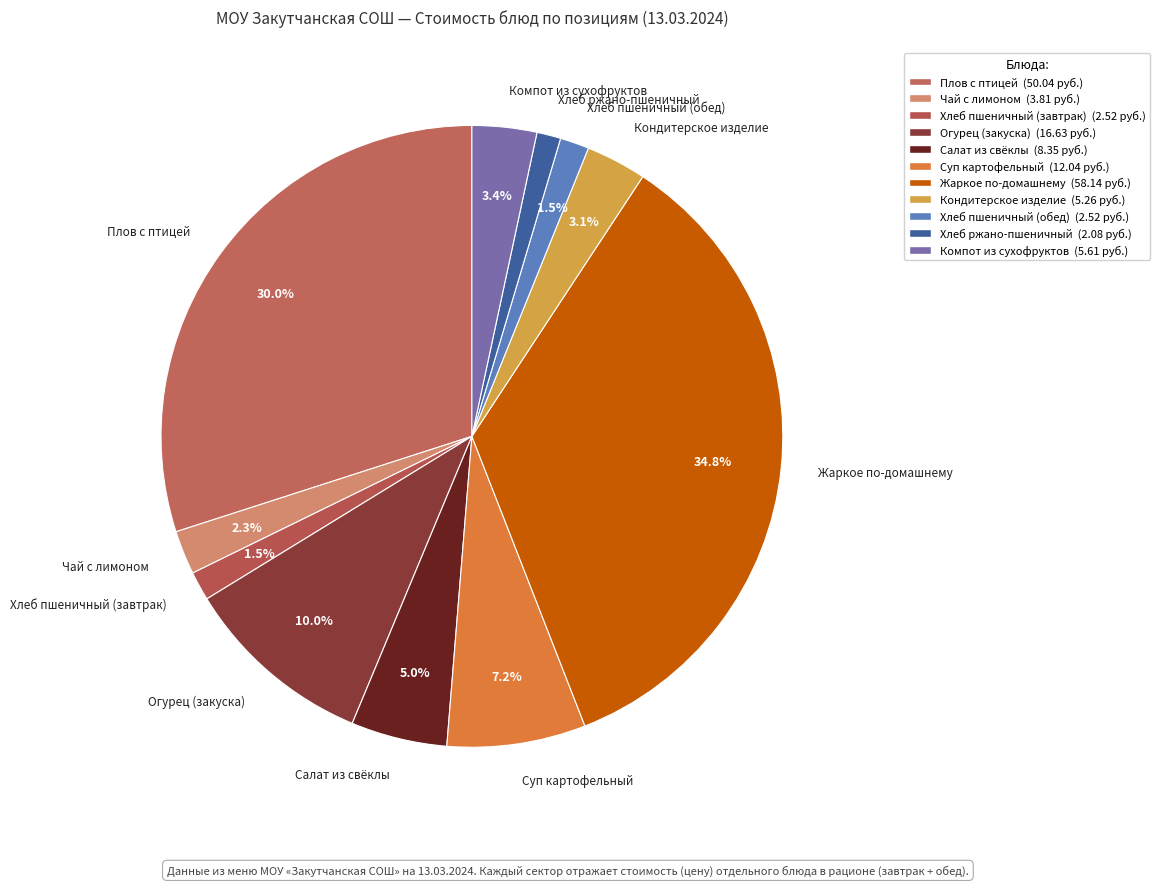

How many segments does this pie chart have?

11